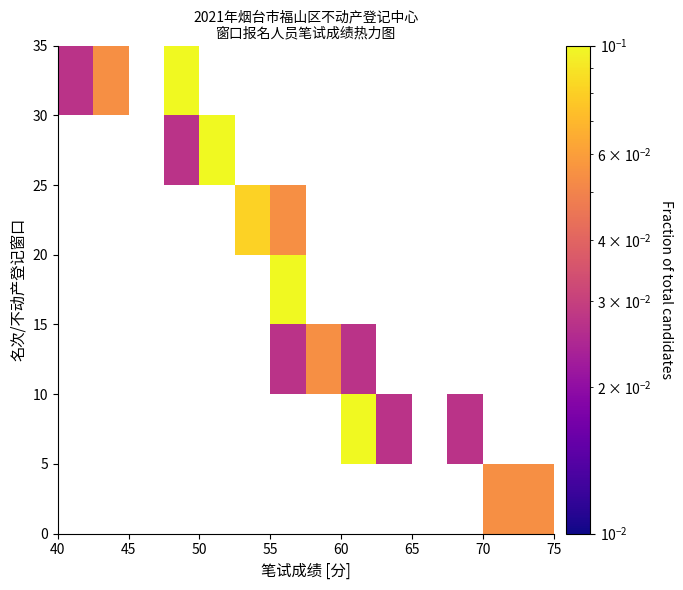

What is the maximum value shown in the chart?

0.1